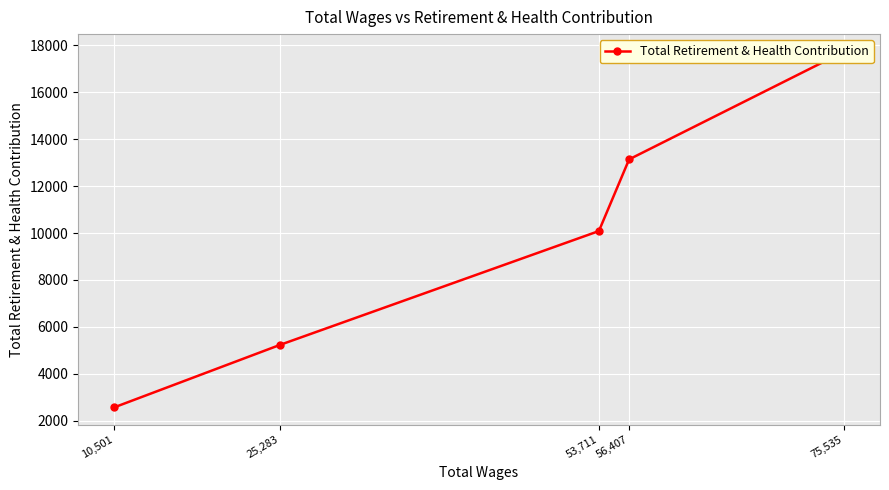

What is the value of the 3rd point from the left?

10083